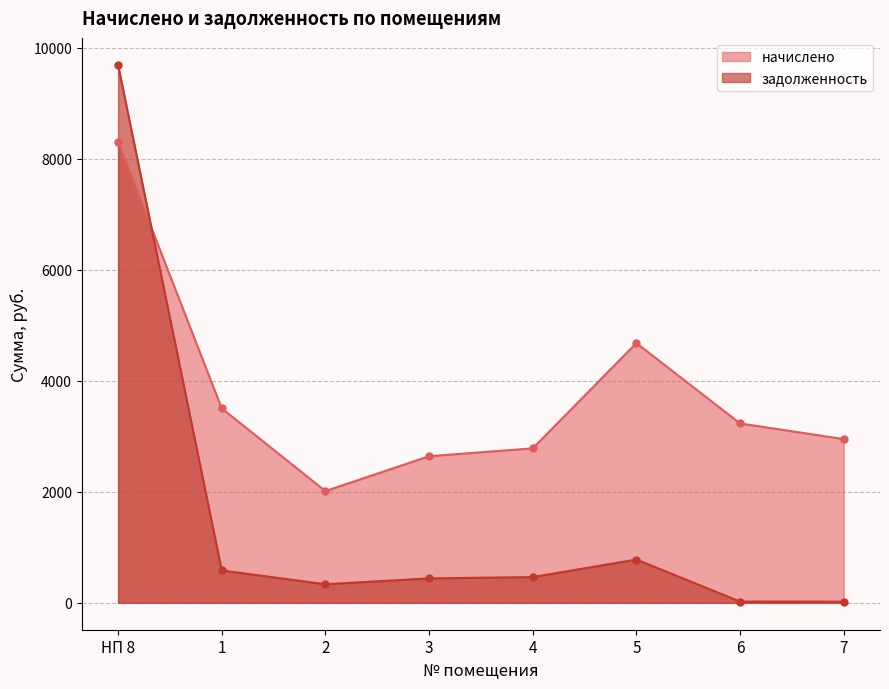

True or false: задолженность has more than 2 interior local peaks.

False